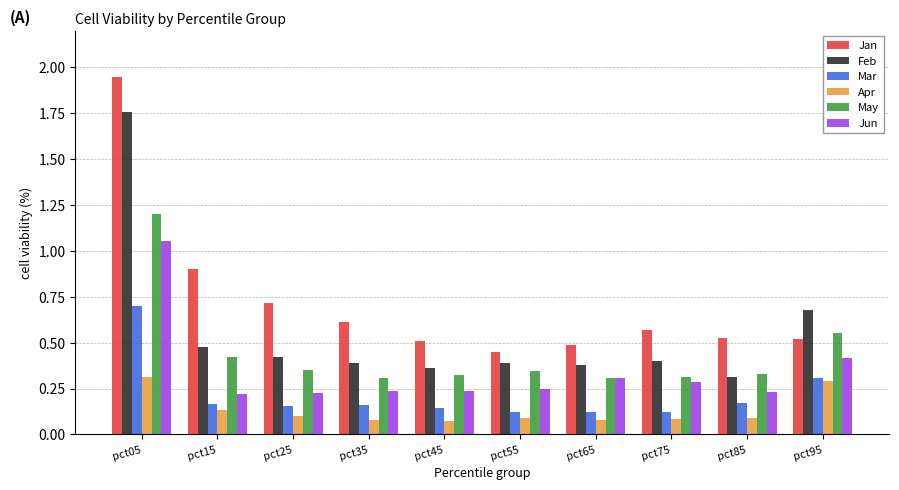

At which label does Feb reach its peak?

pct05